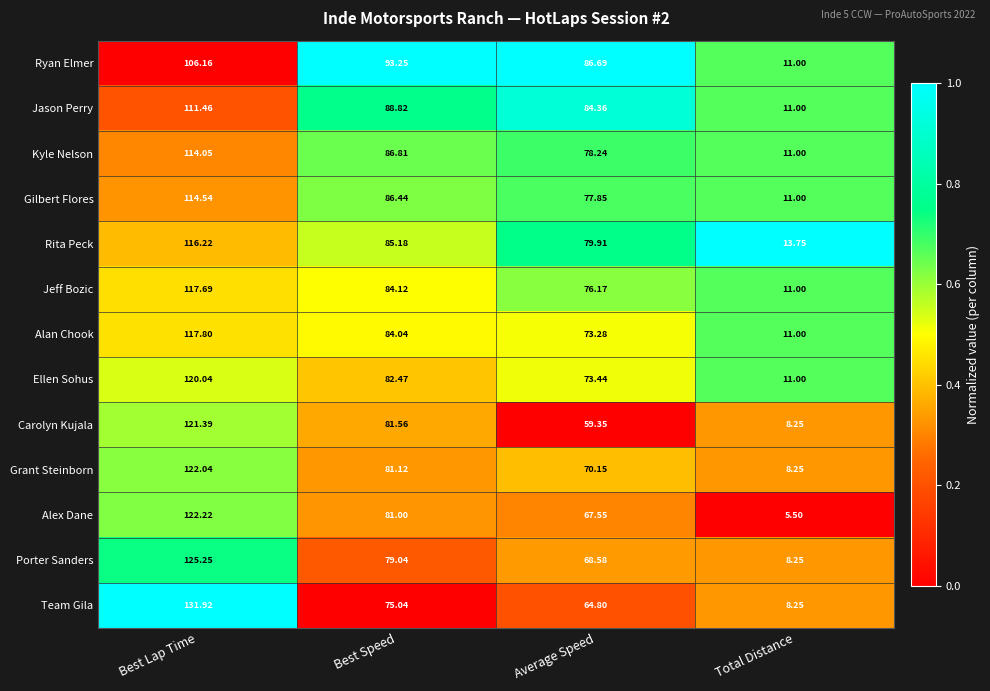

At which category is the sum across all series the highest?

Best Lap Time